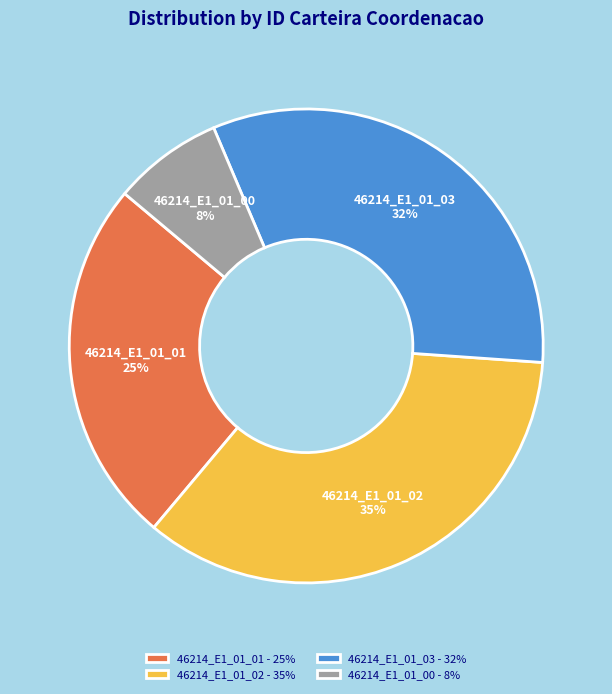

How many slices are in this pie chart?

4